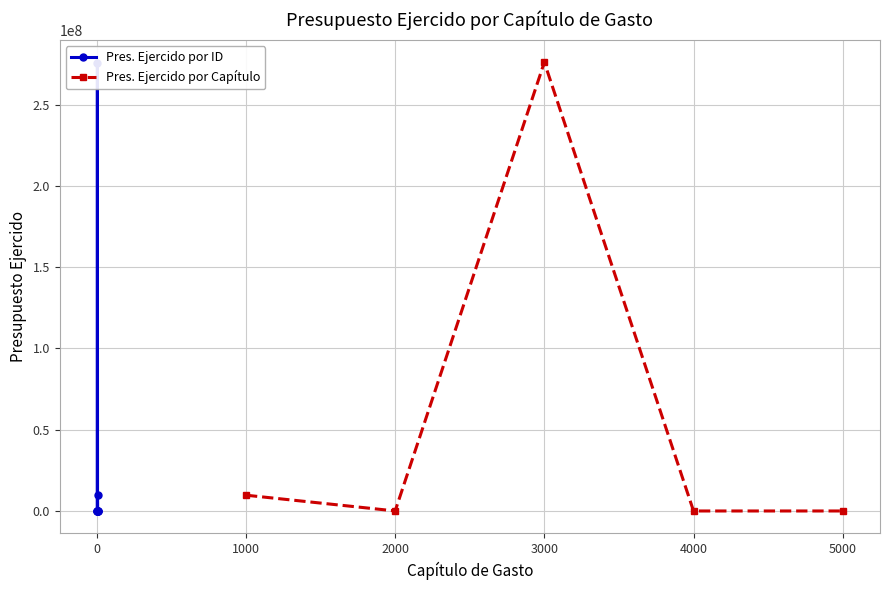

The value of Pres. Ejercido por Capítulo at 4000 is 0.0. True or false?

True